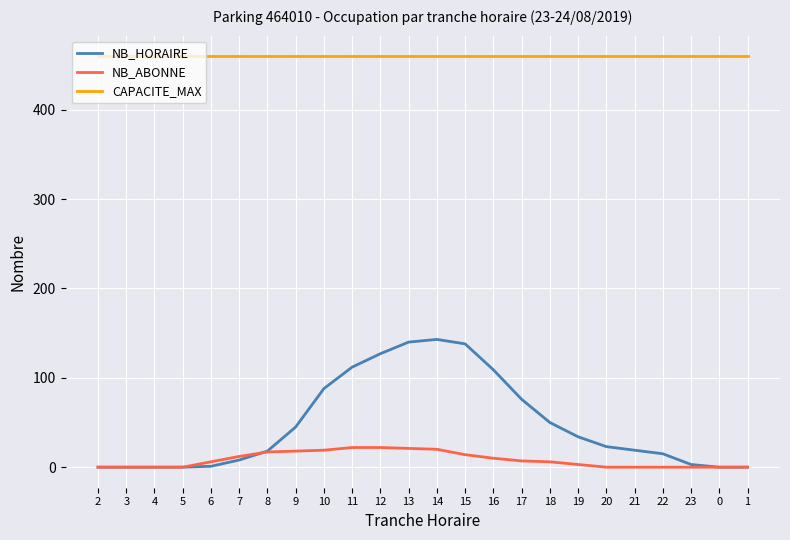

True or false: NB_ABONNE and CAPACITE_MAX cross at least once.

False